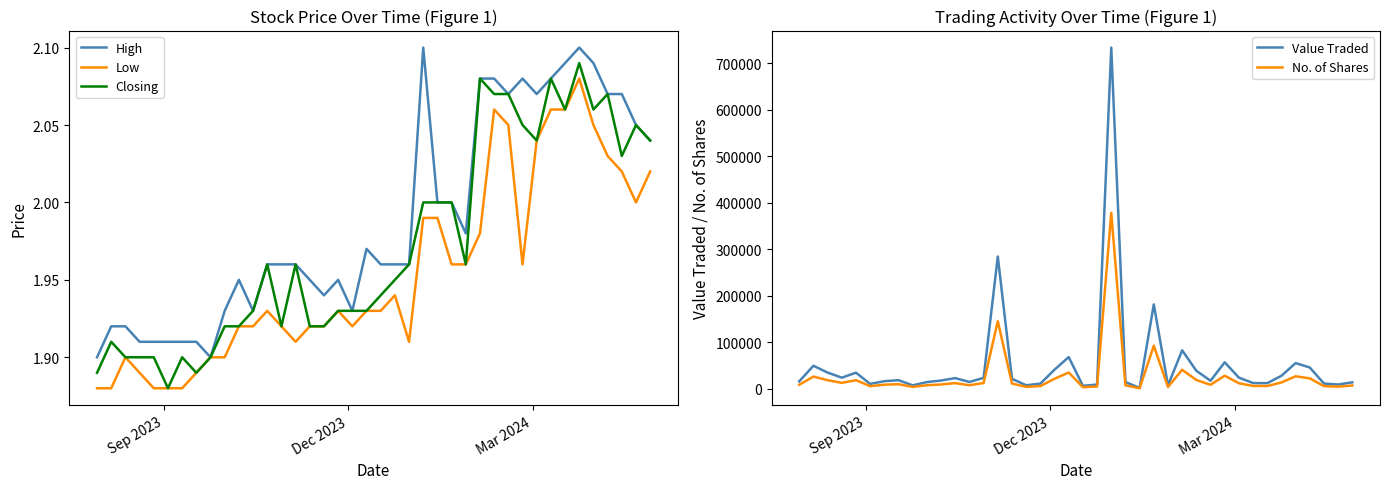

What is the maximum value for Value Traded?

733263